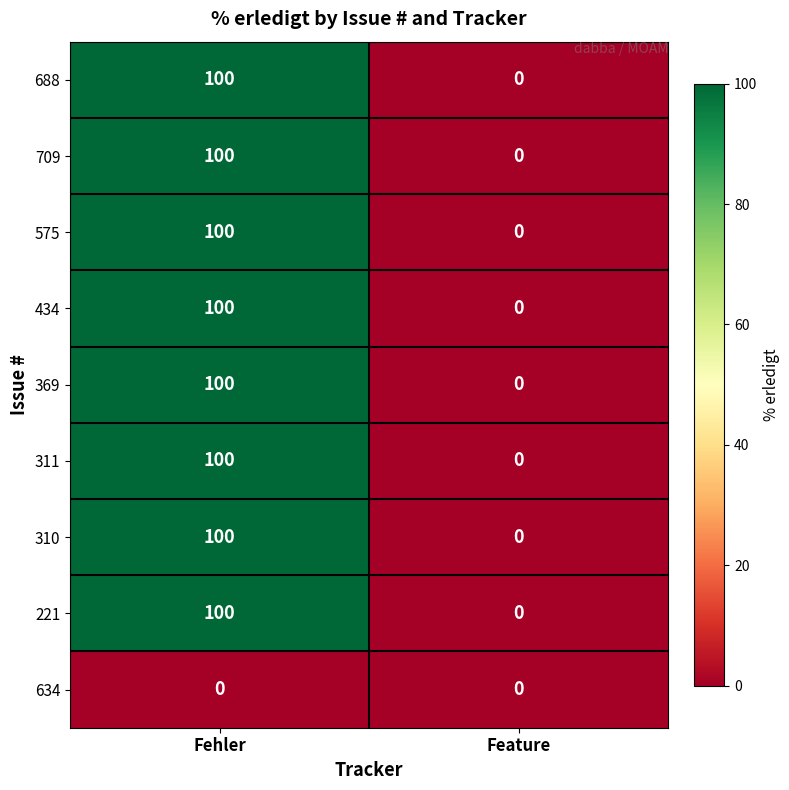

List the labels in order of 575 value, smallest first.

Feature, Fehler